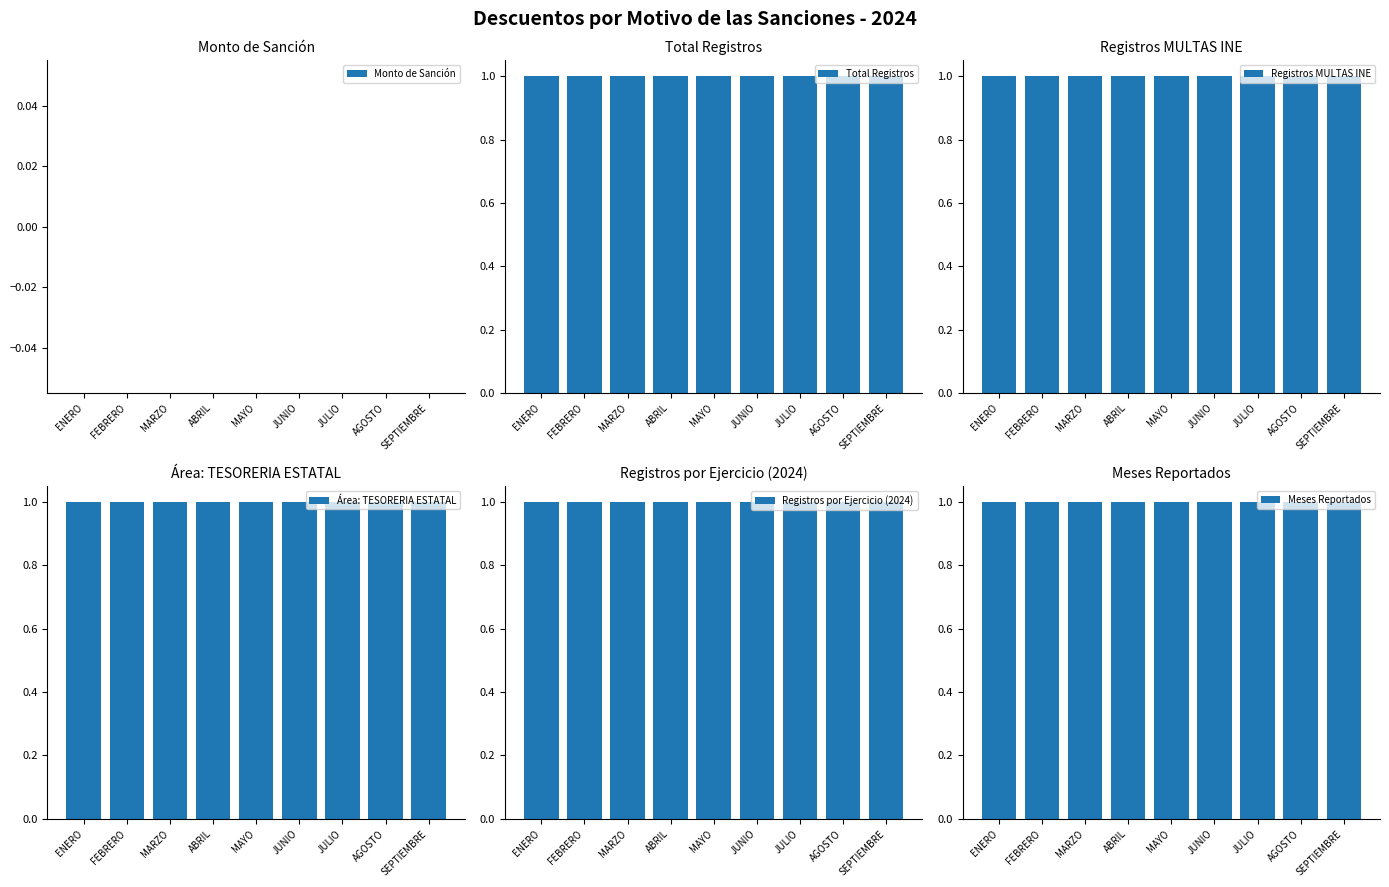

At FEBRERO, list the series in order from largest to smallest.

Total Registros, Registros MULTAS INE, Área: TESORERIA ESTATAL, Registros por Ejercicio (2024), Meses Reportados, Monto de Sanción